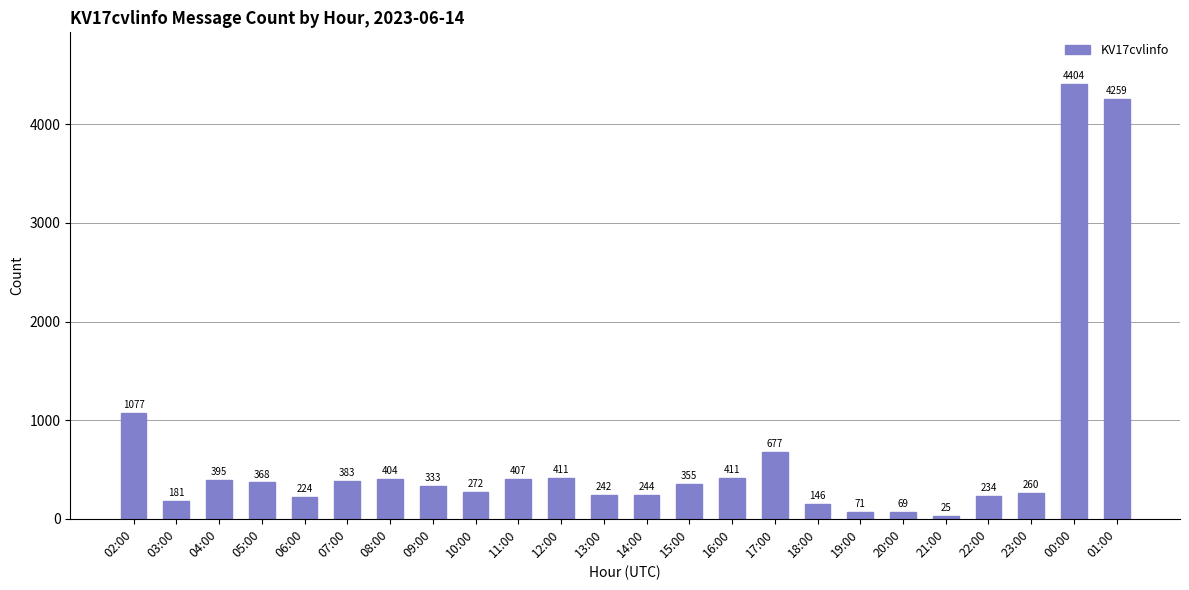

What is the label of the 12th bar from the left?

13:00